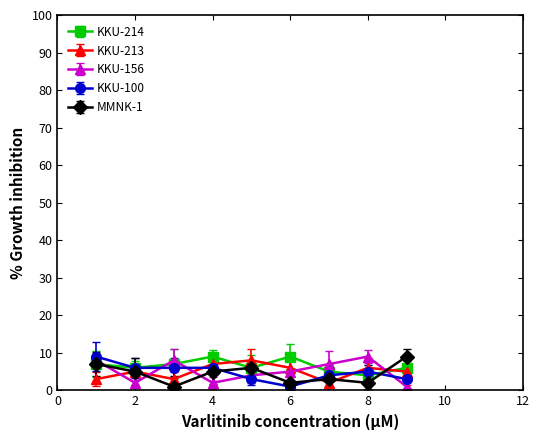

Count the KKU-213 values in the range 3 to 6.

6